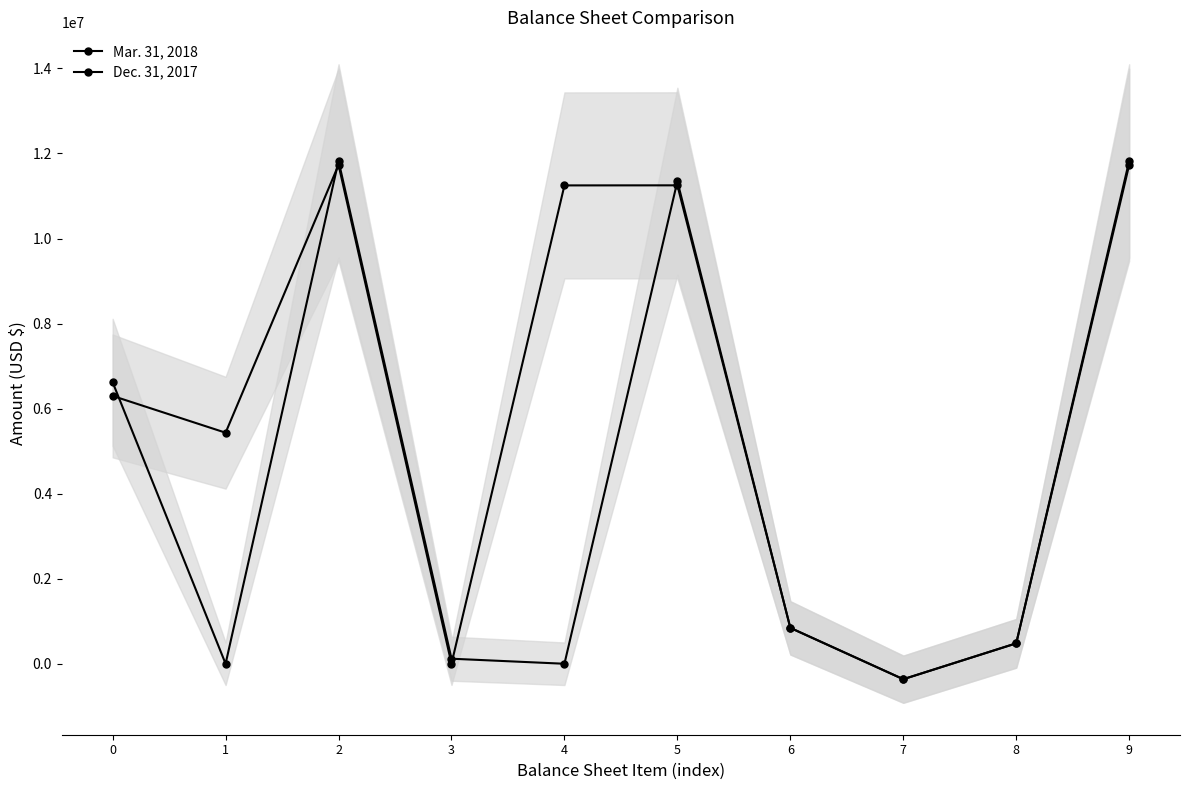

What is the value of the Mar. 31, 2018 point at the 6th from the left?

11251123